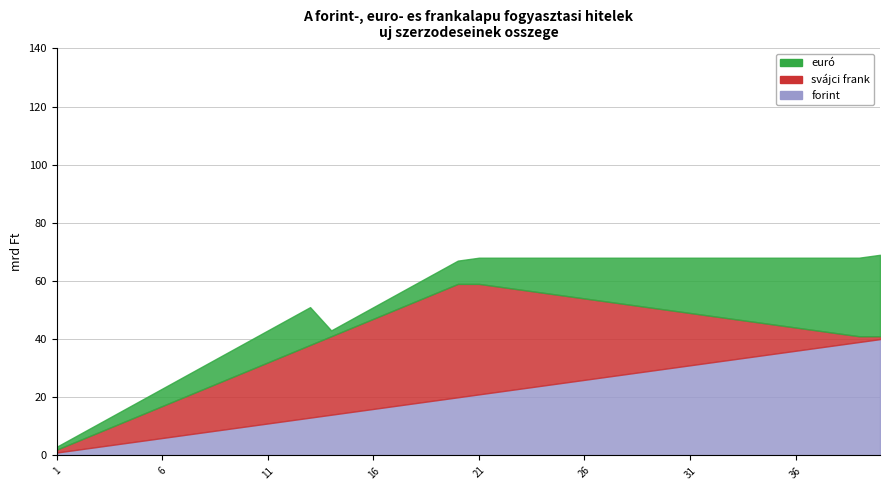

Which has a higher value, 6 or 21?

21